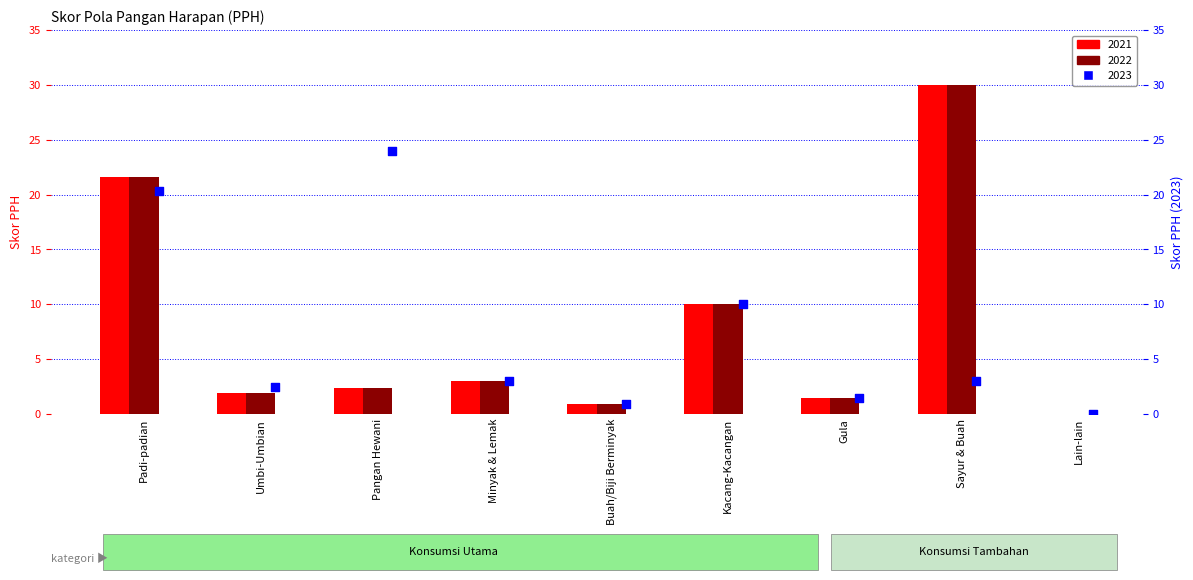

At which category is the sum across all series the highest?

Padi-padian